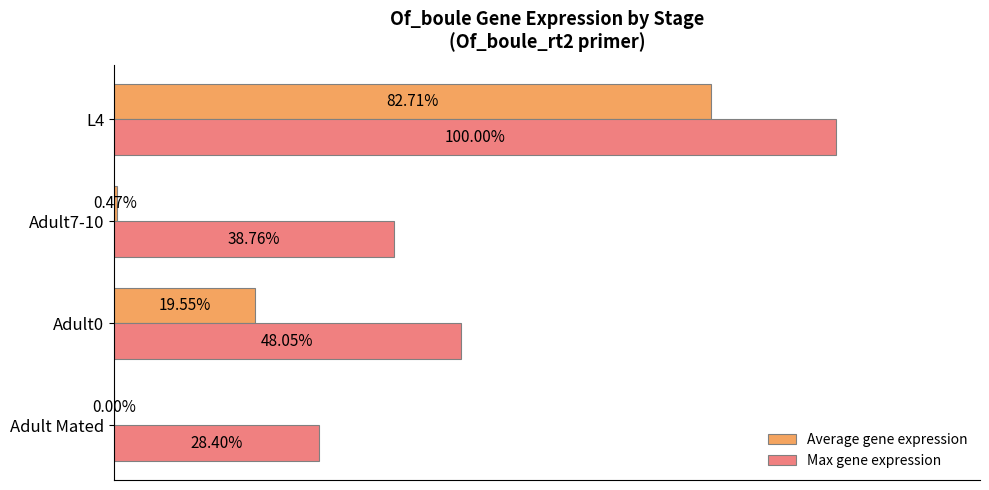

Which series has the largest range (max minus min)?

Average gene expression